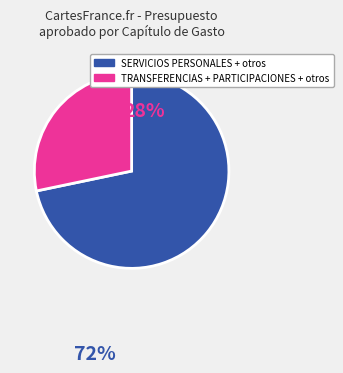

Is there any slice that represents more than half of the pie?

Yes